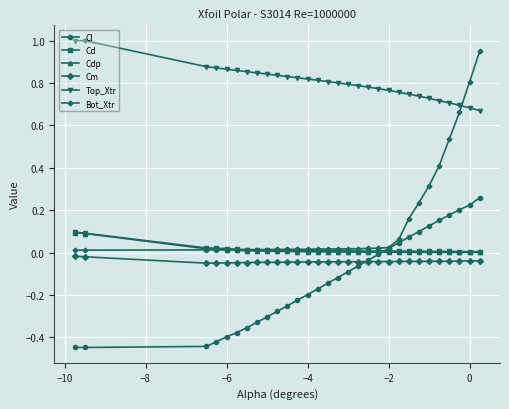

What are all the series names shown in the legend?

Cl, Cd, Cdp, Cm, Top_Xtr, Bot_Xtr